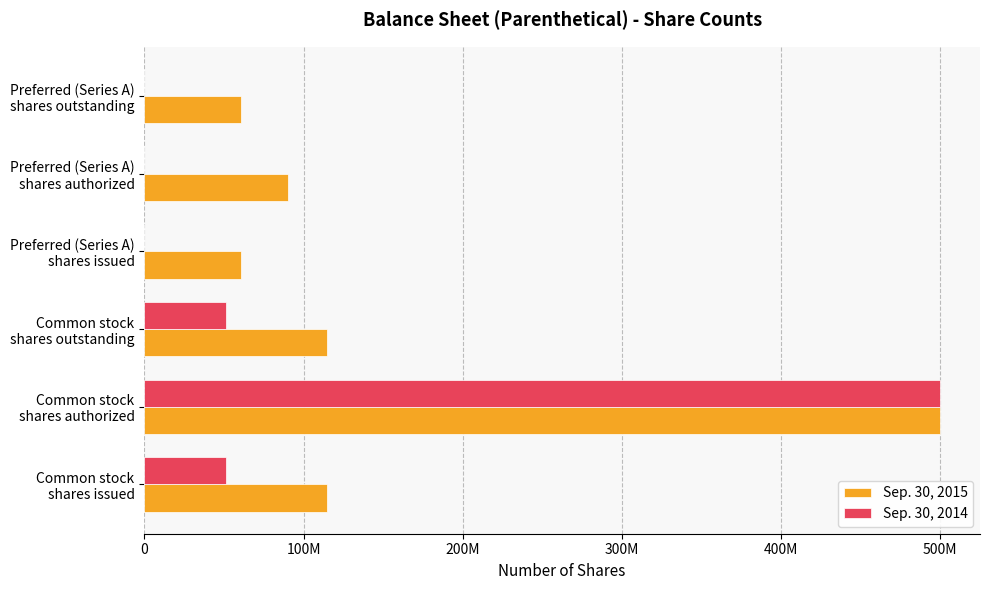

What are all the series names shown in the legend?

Sep. 30, 2015, Sep. 30, 2014